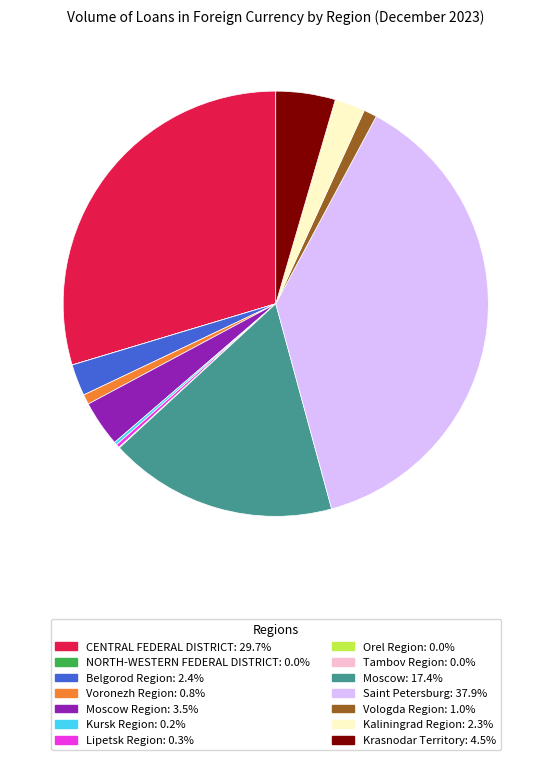

Is there a majority slice in this chart?

No